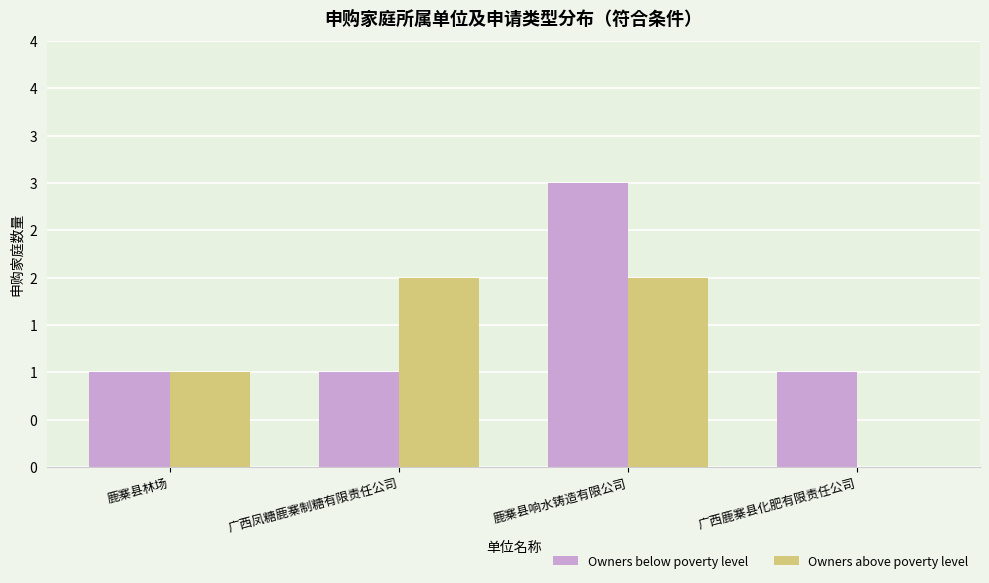

True or false: Owners above poverty level has a value of 2 at 鹿寨县响水铸造有限公司.

True